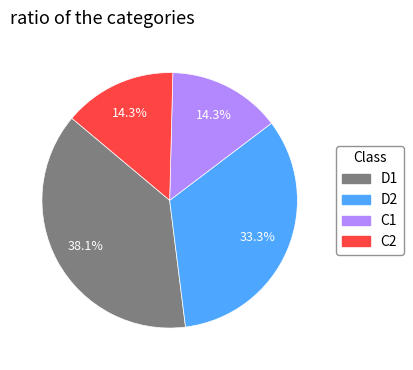

Does C2 account for over 50% of the chart?

No